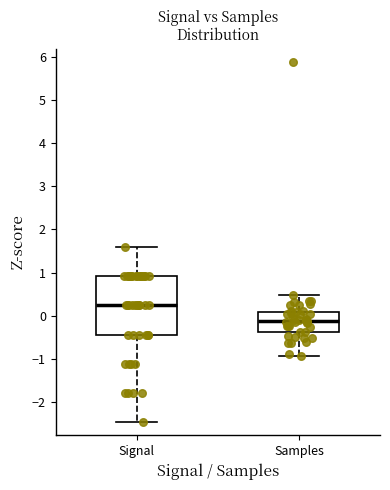

Reading left to right, transcribe this box plot: for each box, give where its median line is, the range the box spans, and where its two whiskers end, as read against the y-axis. The values are not printed on the chart, so give them approximately, as read against the axis.

Signal: median 0.2, box -0.4 to 0.9, whiskers -2.5 to 1.6
Samples: median -0.1, box -0.4 to 0.1, whiskers -0.9 to 0.5